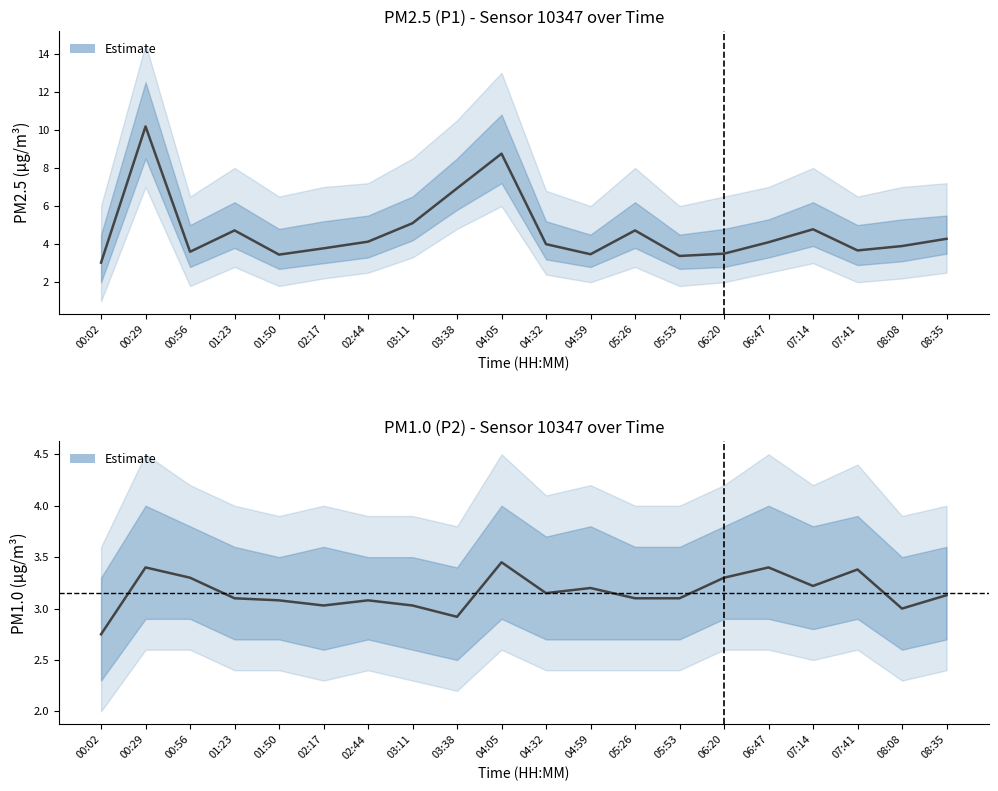

Which series has the largest total across all categories?

P1 (PM2.5)